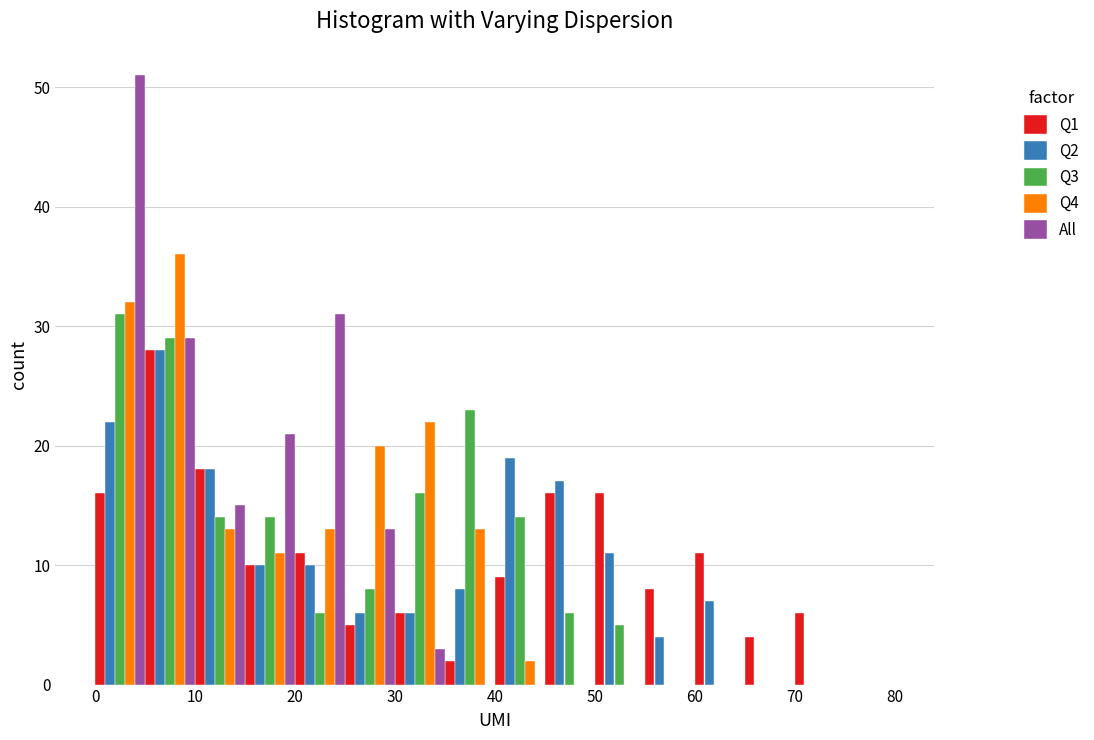

Reading left to right, list every range on the x-axis with the height of the bar of each series over it. The values are not printed on the chart, so give them approximately, as read against the axis.

0 to 5: Q1=16	Q2=22	Q3=31	Q4=32	All=51
5 to 10: Q1=28	Q2=28	Q3=29	Q4=36	All=29
10 to 15: Q1=18	Q2=18	Q3=14	Q4=13	All=15
15 to 20: Q1=10	Q2=10	Q3=14	Q4=11	All=21
20 to 25: Q1=11	Q2=10	Q3=6	Q4=13	All=31
25 to 30: Q1=5	Q2=6	Q3=8	Q4=20	All=13
30 to 35: Q1=6	Q2=6	Q3=16	Q4=22	All=3
35 to 40: Q1=2	Q2=8	Q3=23	Q4=13	All=0
40 to 45: Q1=9	Q2=19	Q3=14	Q4=2	All=0
45 to 50: Q1=16	Q2=17	Q3=6	Q4=0	All=0
50 to 55: Q1=16	Q2=11	Q3=5	Q4=0	All=0
55 to 60: Q1=8	Q2=4	Q3=0	Q4=0	All=0
60 to 65: Q1=11	Q2=7	Q3=0	Q4=0	All=0
65 to 70: Q1=4	Q2=0	Q3=0	Q4=0	All=0
70 to 75: Q1=6	Q2=0	Q3=0	Q4=0	All=0
75 to 80: Q1=0	Q2=0	Q3=0	Q4=0	All=0